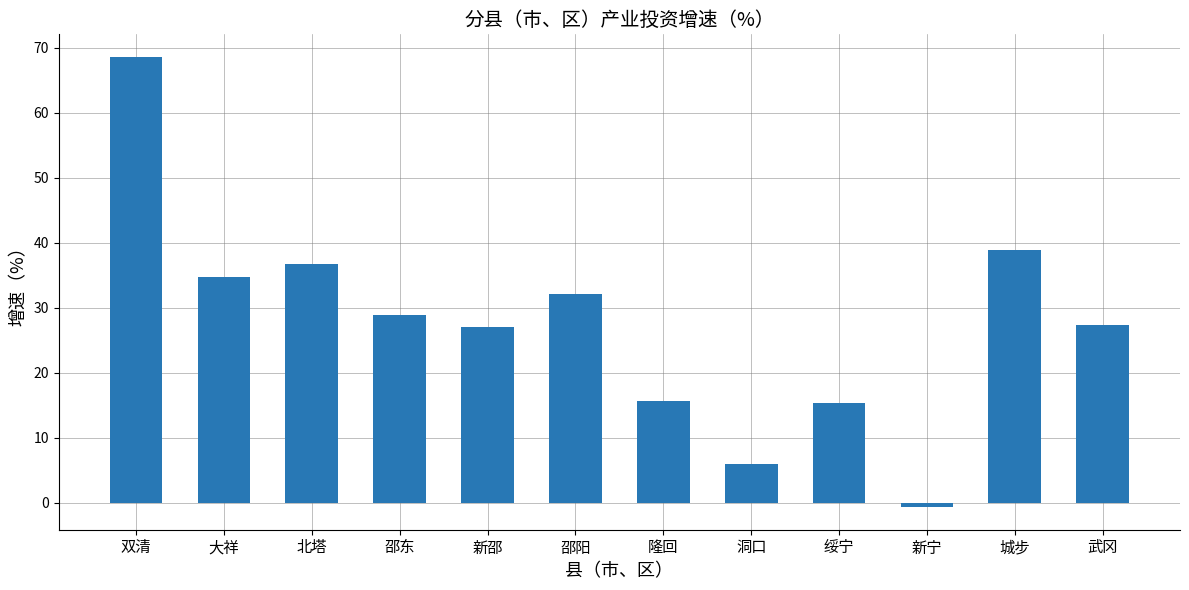

What is the label of the 8th bar from the right?

新邵